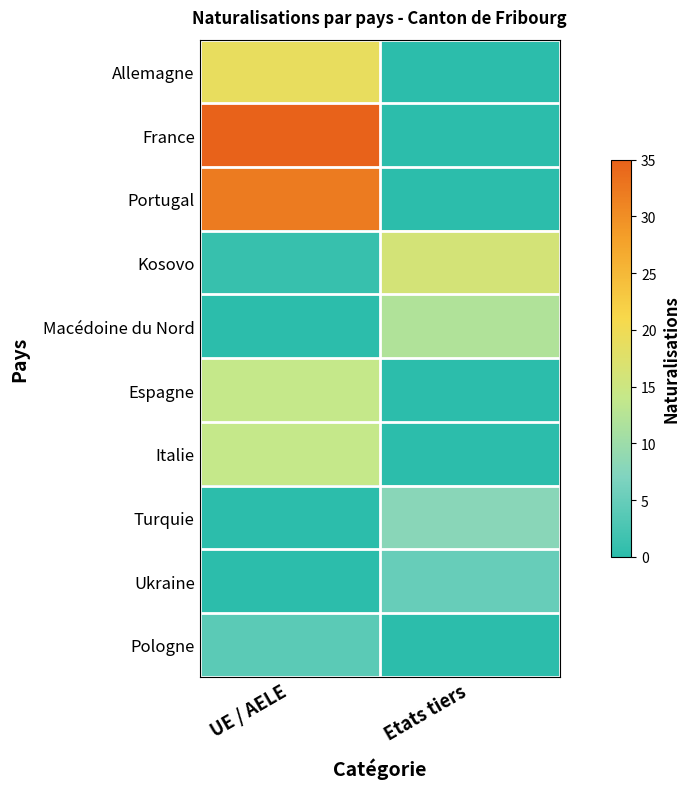

What is the greatest value displayed?

35